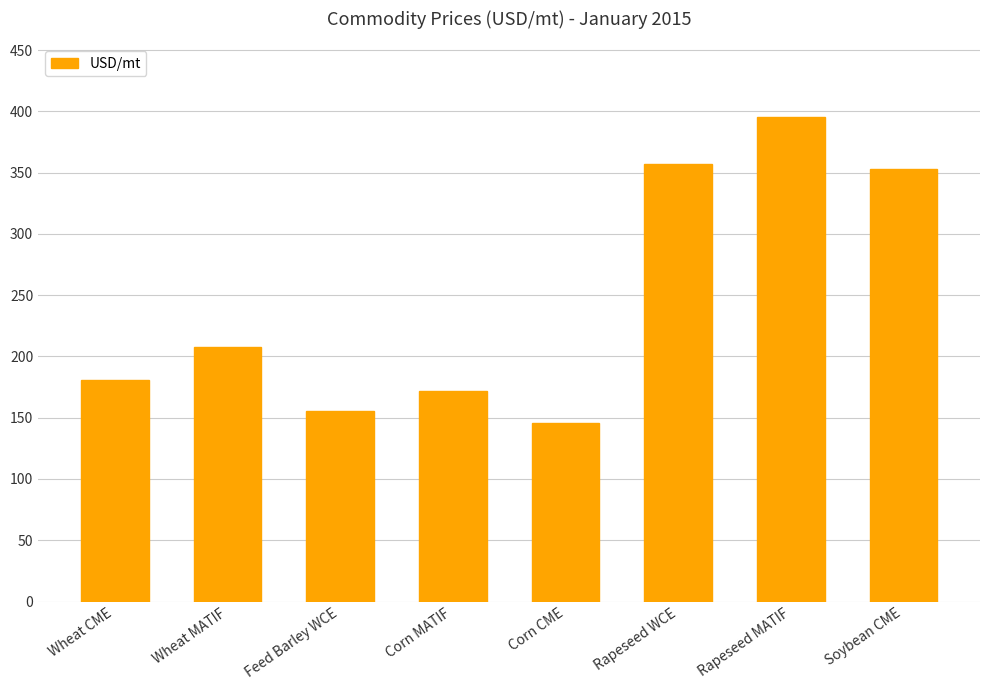

Reading left to right, what are all the values shown in this chart?

Wheat CME=181.1	Wheat MATIF=207.5	Feed Barley WCE=155.1	Corn MATIF=172.1	Corn CME=145.6	Rapeseed WCE=357.4	Rapeseed MATIF=395.5	Soybean CME=352.6